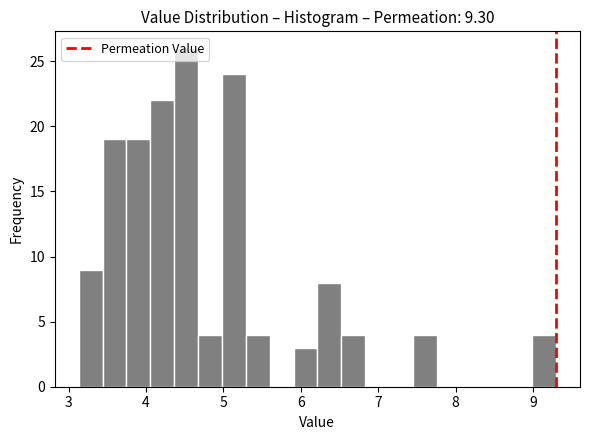

Around what value on the x-axis is the tallest bar? Give the approximate position of its centre, as read against the axis.

4.5